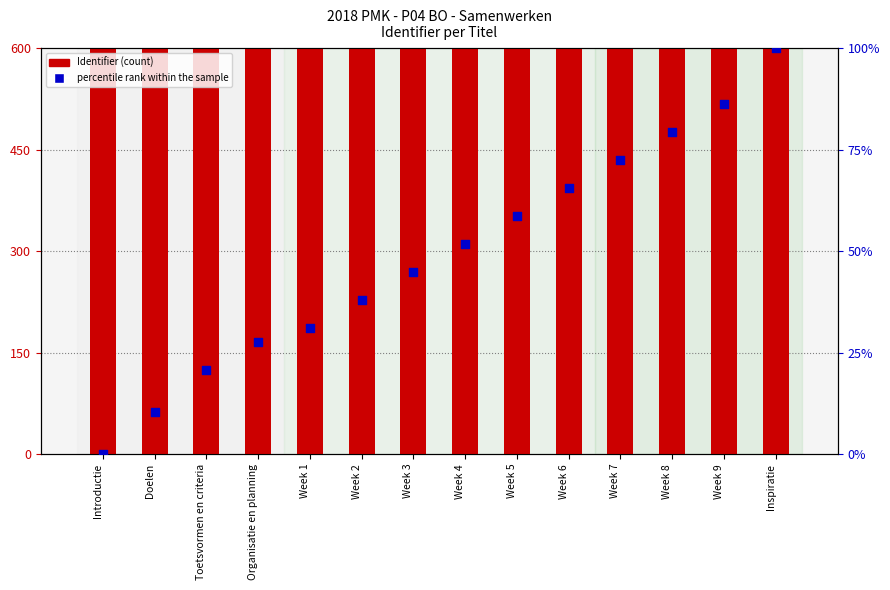

Which series reaches the minimum Y coordinate?

percentile rank within the sample